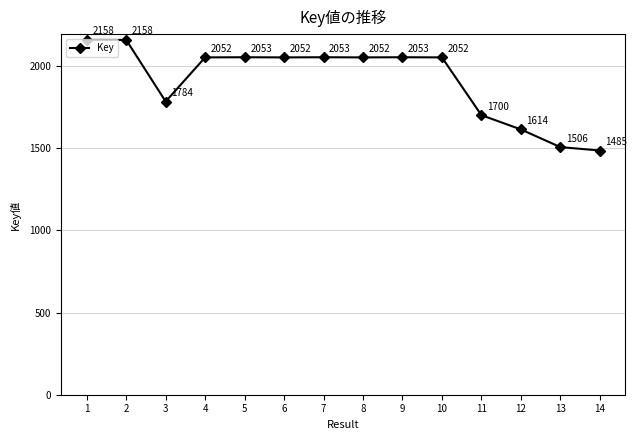

Is this an area chart (filled region under the line)?

No